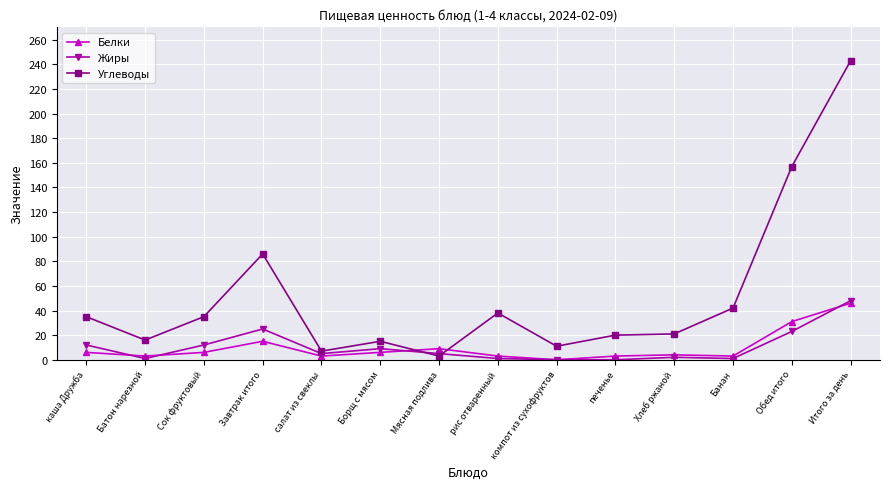

True or false: Жиры and Белки cross at least once.

True